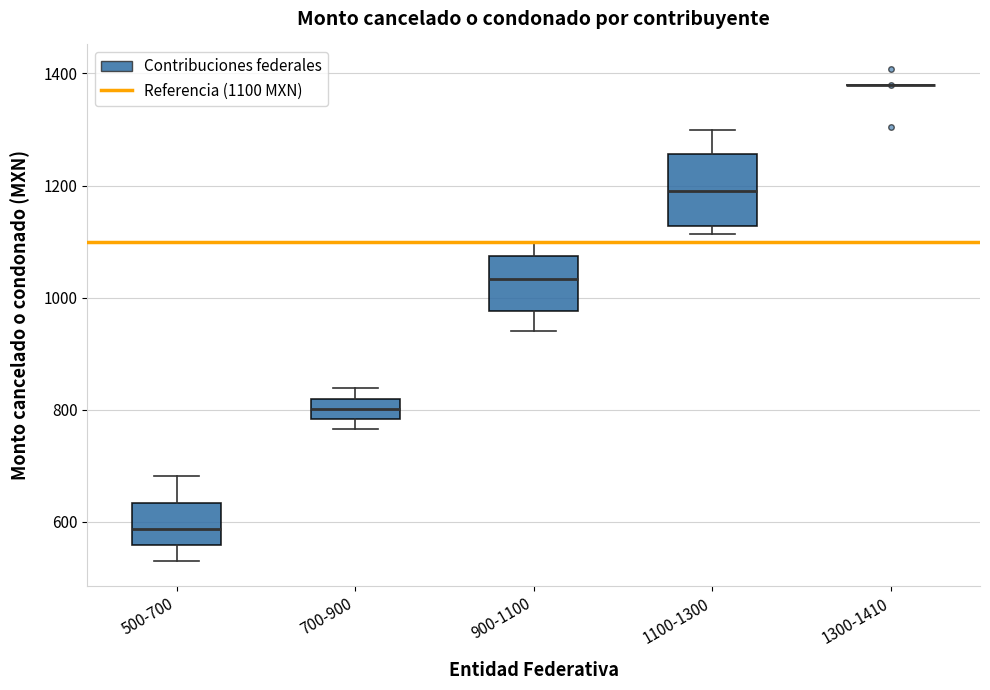

Reading left to right, read every box against the y-axis: the position of its median line, the range the box covers, and the ends of its whiskers. The values are not printed on the chart, so give them approximately, as read against the axis.

500-700: median 580, box 560 to 640, whiskers 520 to 680
700-900: median 800, box 780 to 820, whiskers 760 to 840
900-1100: median 1040, box 980 to 1080, whiskers 940 to 1100
1100-1300: median 1180, box 1120 to 1260, whiskers 1120 (just below the box's lower edge) to 1300
1300-1410: box collapsed to a line at 1380, whiskers 1380 to 1380